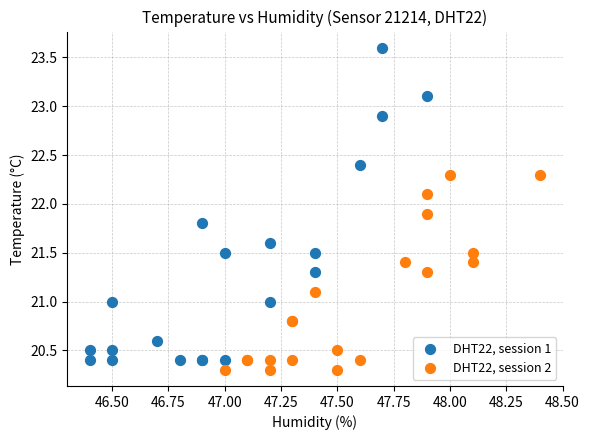

Which series reaches the maximum Y coordinate?

DHT22, session 1